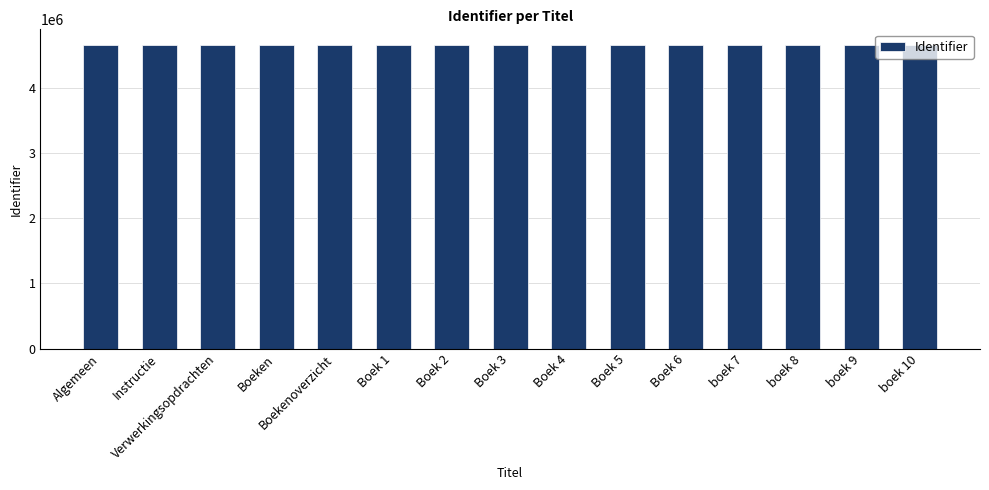

How many values are below 4660070?

7